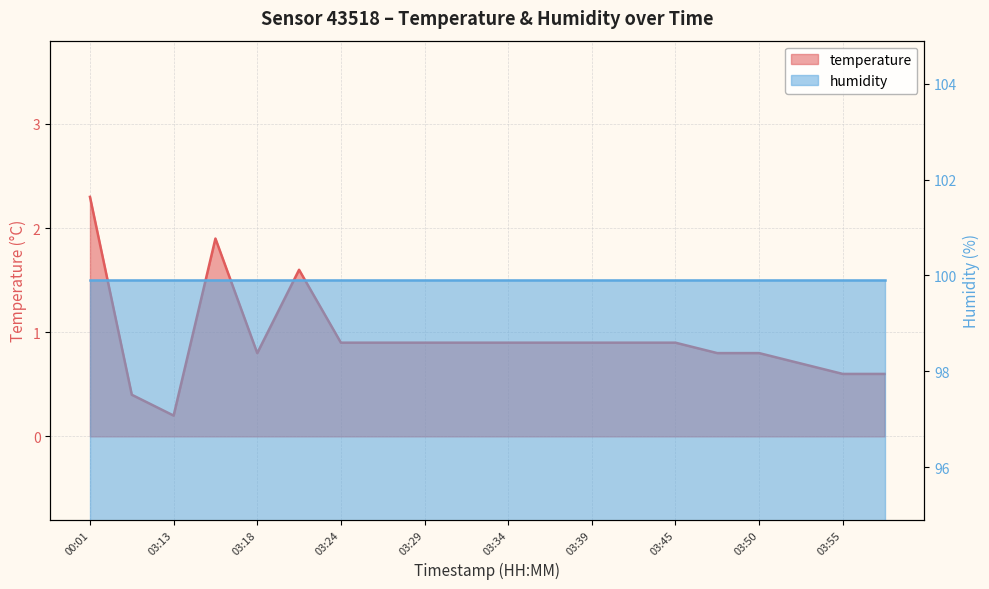

Between 16 and 18, which series saw the biggest shift?

temperature